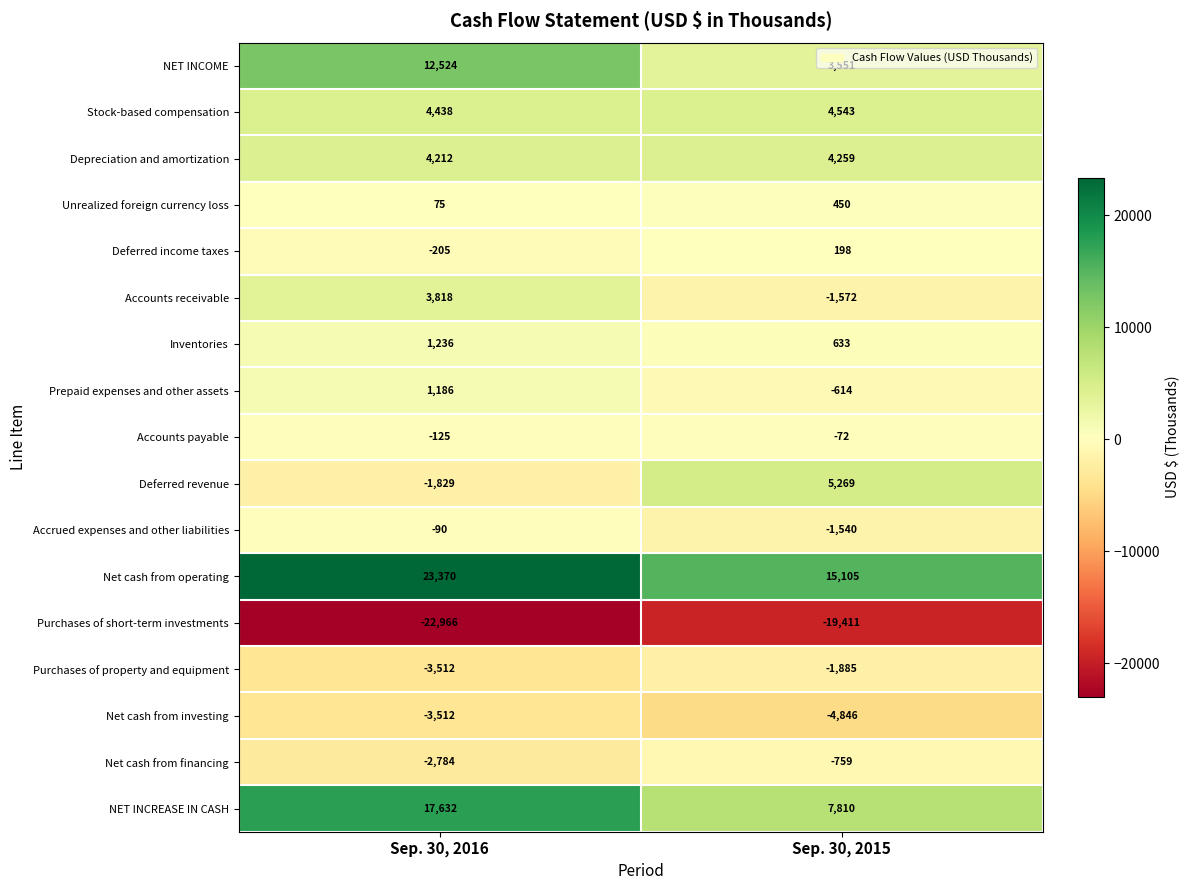

At Sep. 30, 2015, list the series in order from largest to smallest.

Net cash from operating, NET INCREASE IN CASH, Deferred revenue, Stock-based compensation, Depreciation and amortization, NET INCOME, Inventories, Unrealized foreign currency loss, Deferred income taxes, Accounts payable, Prepaid expenses and other assets, Net cash from financing, Accrued expenses and other liabilities, Accounts receivable, Purchases of property and equipment, Net cash from investing, Purchases of short-term investments